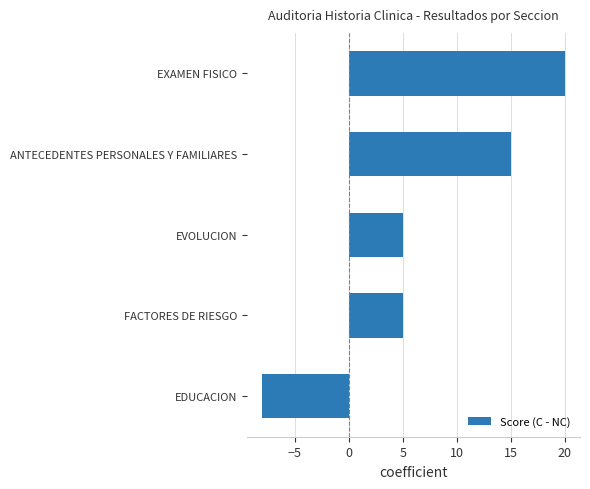

How many values are below zero?

1